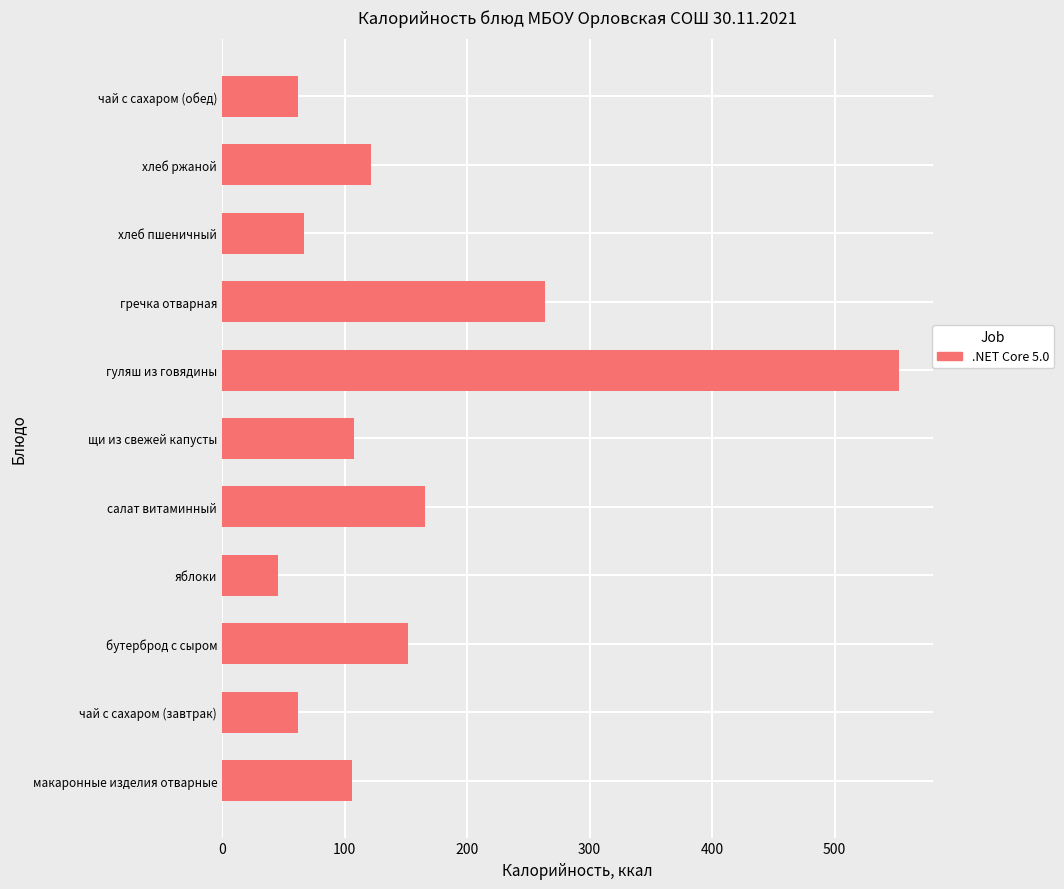

Approximately how many times larger is the value at гуляш из говядины compared to гречка отварная?

2.1